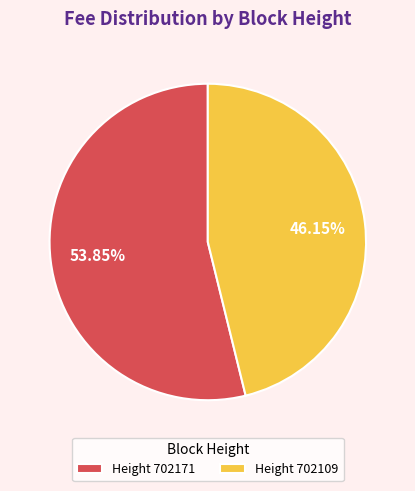

To the nearest percent, what is the average slice percentage?

50%